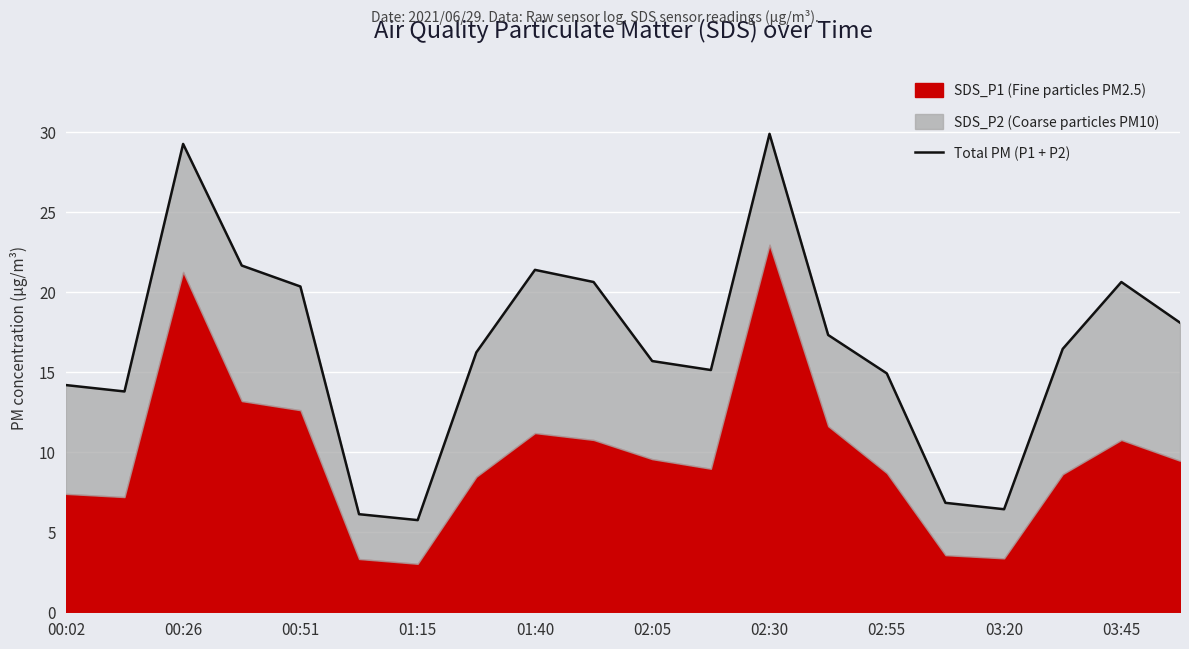

What is the value of the 7th point from the left?

5.8